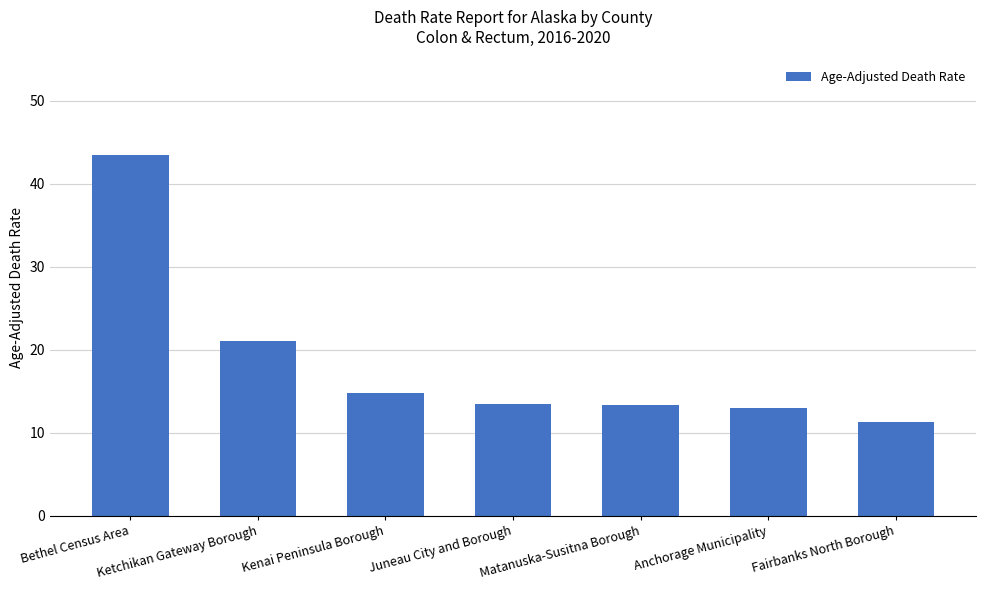

Where is the data nearest to the value 27?

Ketchikan Gateway Borough